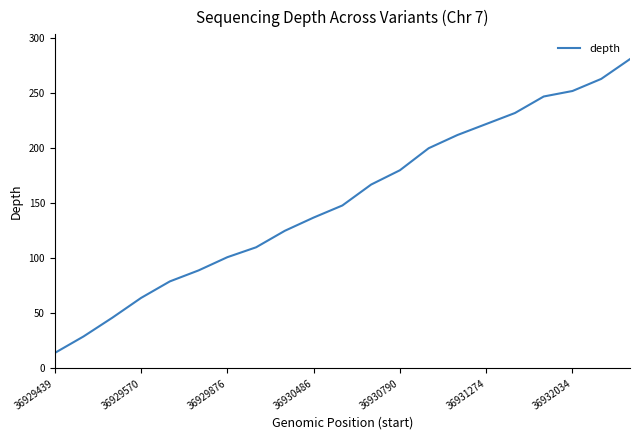

Reading left to right, what are all the values shown in this chart?

14	29	46	64	79	89	101	110	125	137	148	167	180	200	212	222	232	247	252	263	281